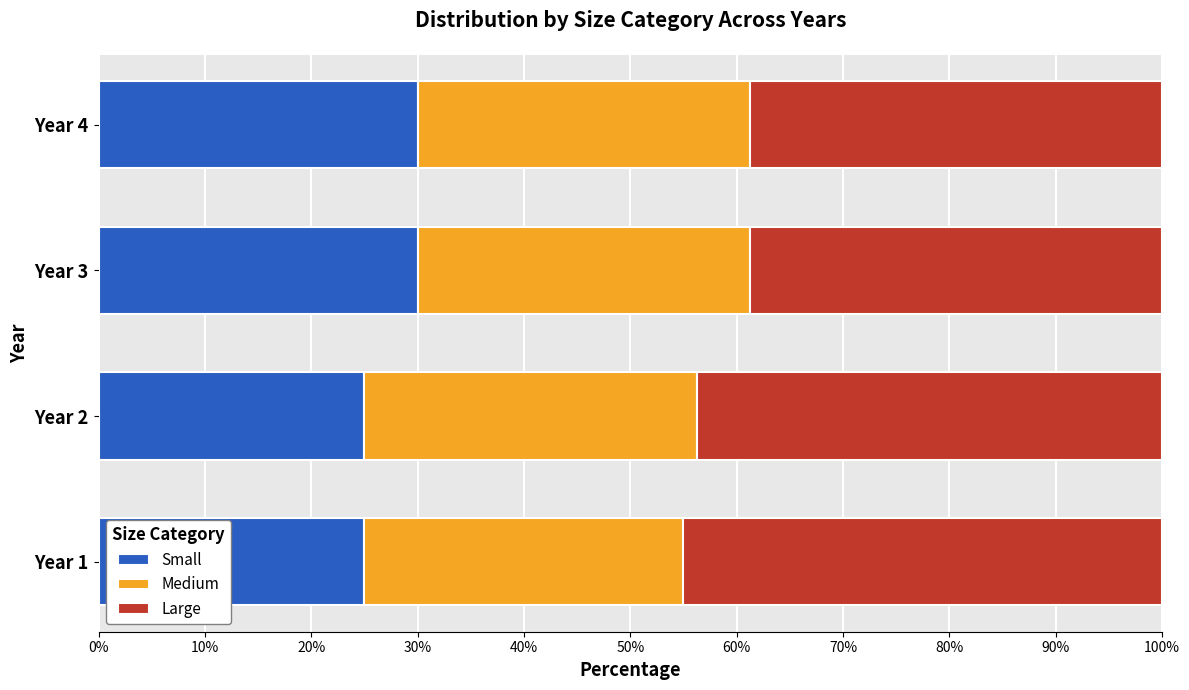

What is the minimum value for Small?

25.0